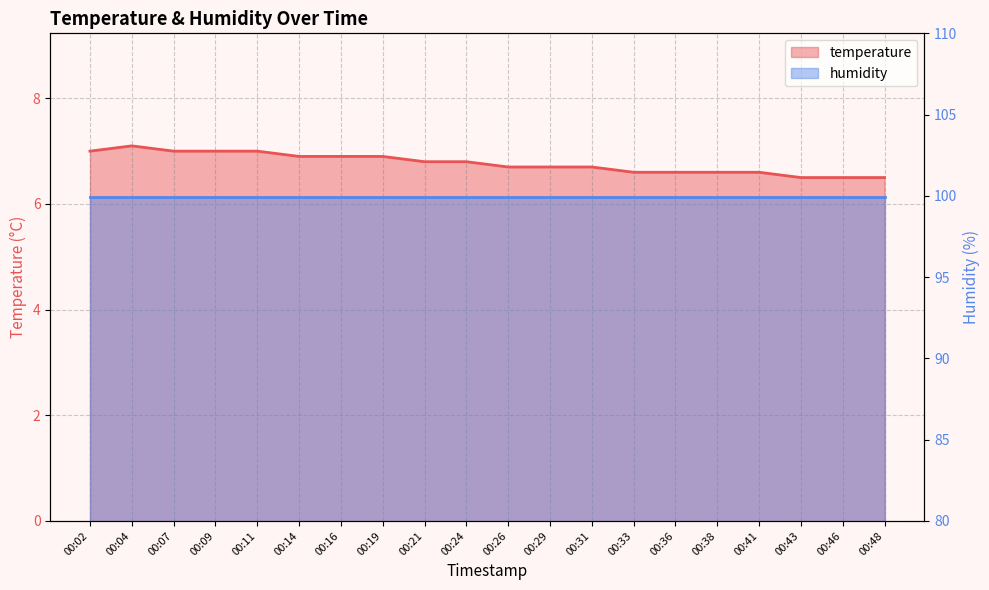

True or false: the data shows 6.6 at 00:36.

True